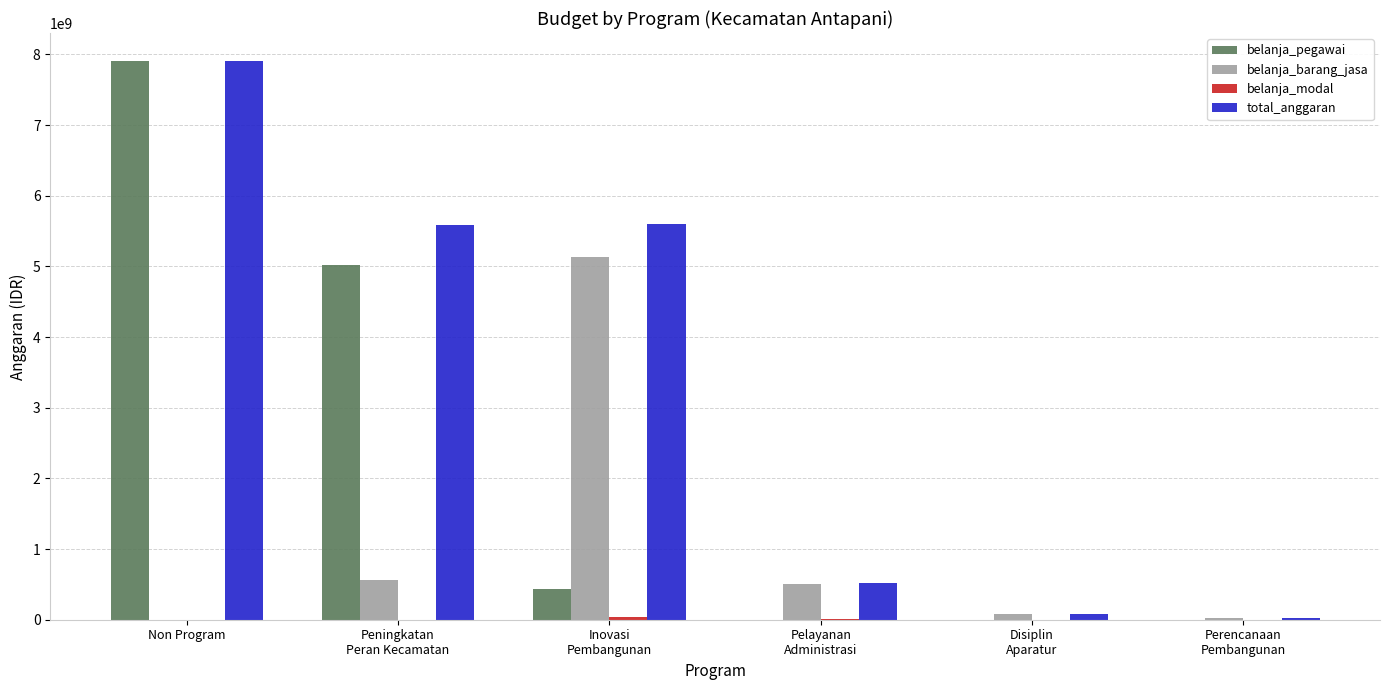

What is the approximate value of belanja_pegawai at Peningkatan
Peran Kecamatan, to the nearest 10?

5015550000